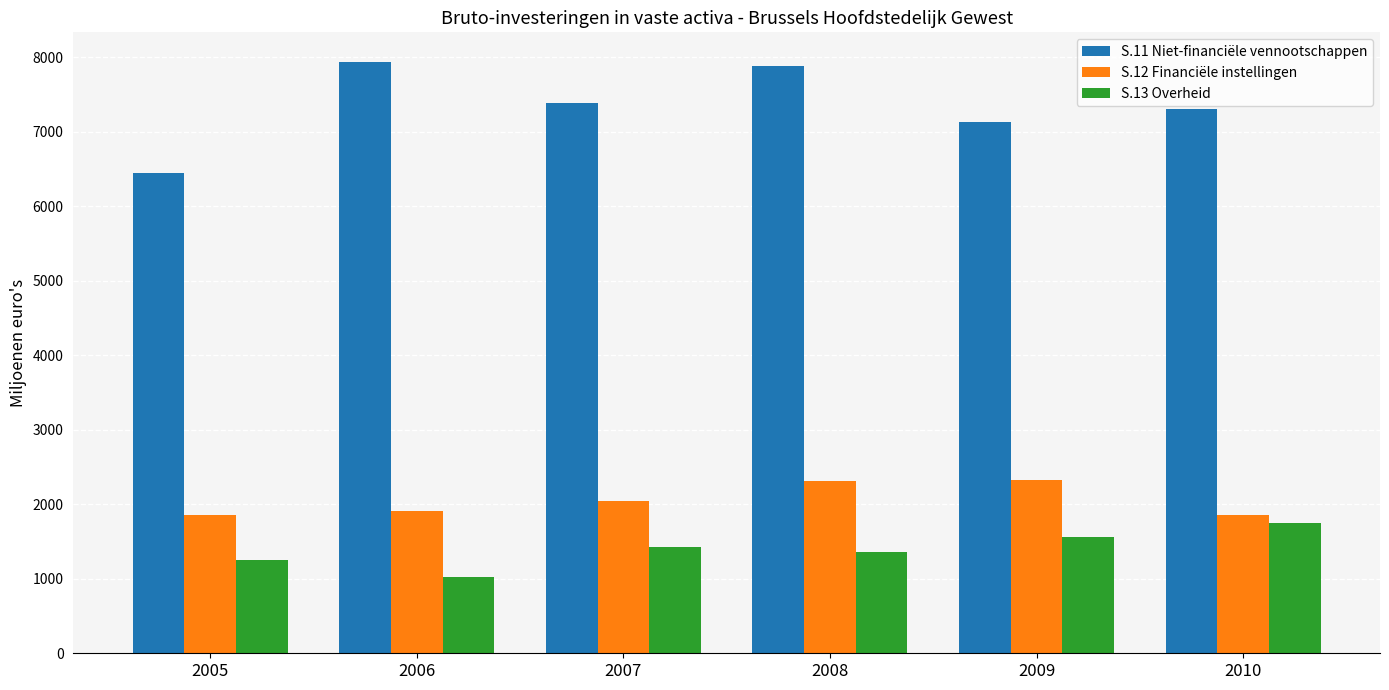

What is the sum of the S.13 Overheid values at 2010 and 2008?

3108.8